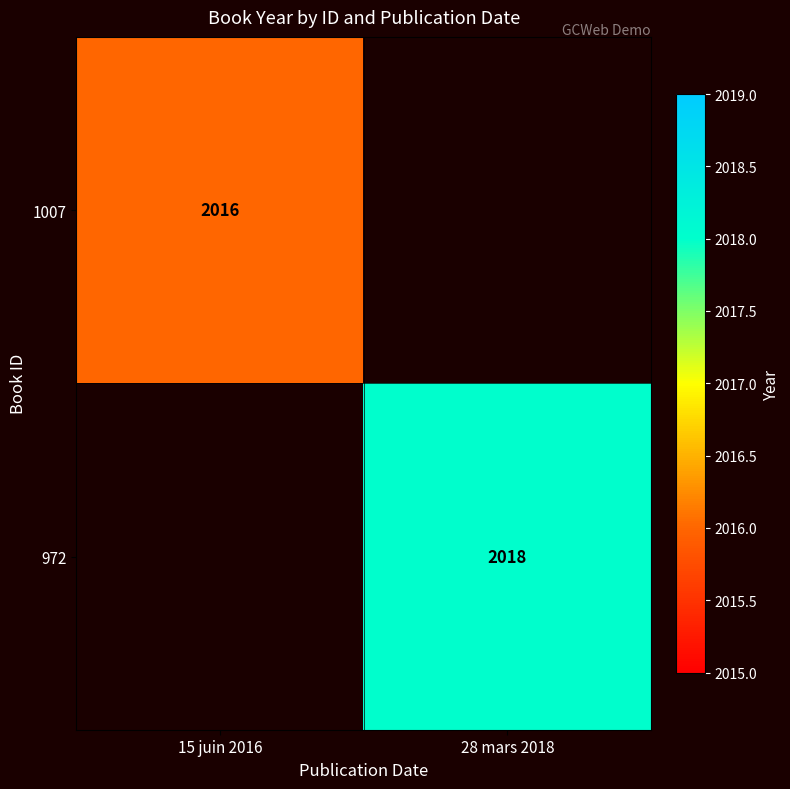

The value of 1007 at 15 juin 2016 is 3008. True or false?

False